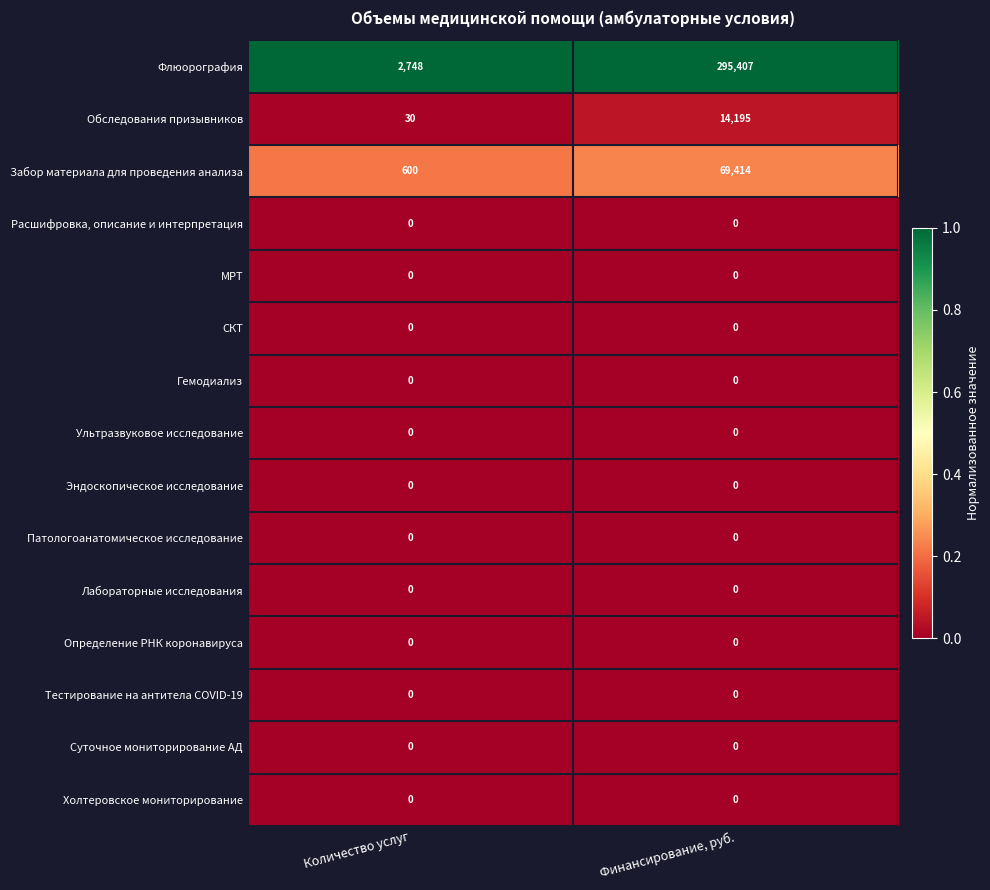

Which series has the largest total across all categories?

Флюорография